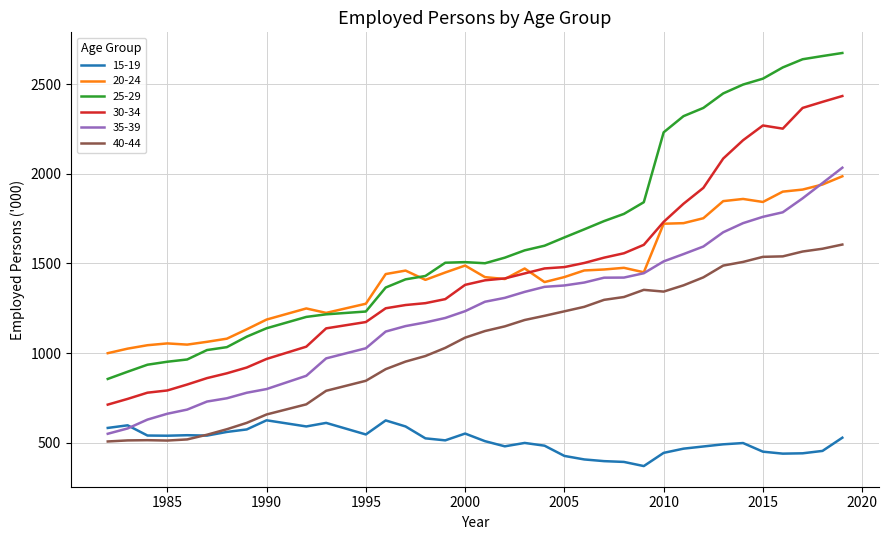

What is the difference between the maximum and minimum values in the 15-19 series?

255.3